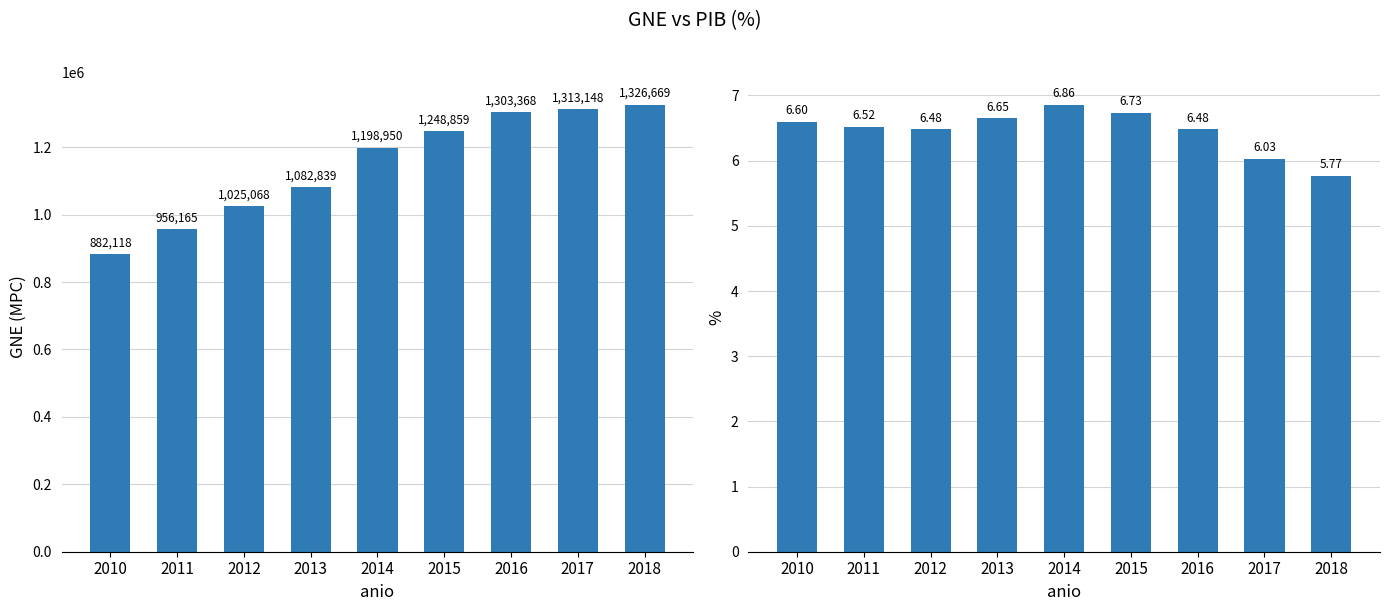

What is the difference between the maximum and minimum values in the gne_mpc series?

444551.2